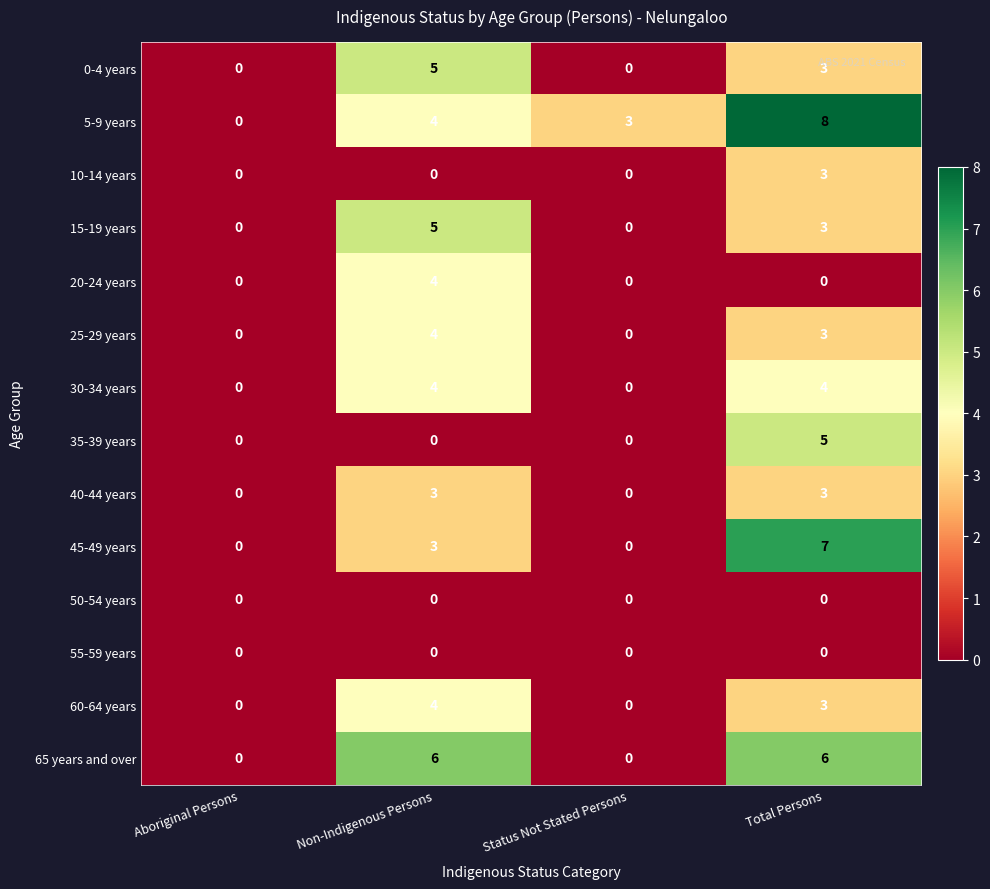

How many distinct data groups are displayed?

14